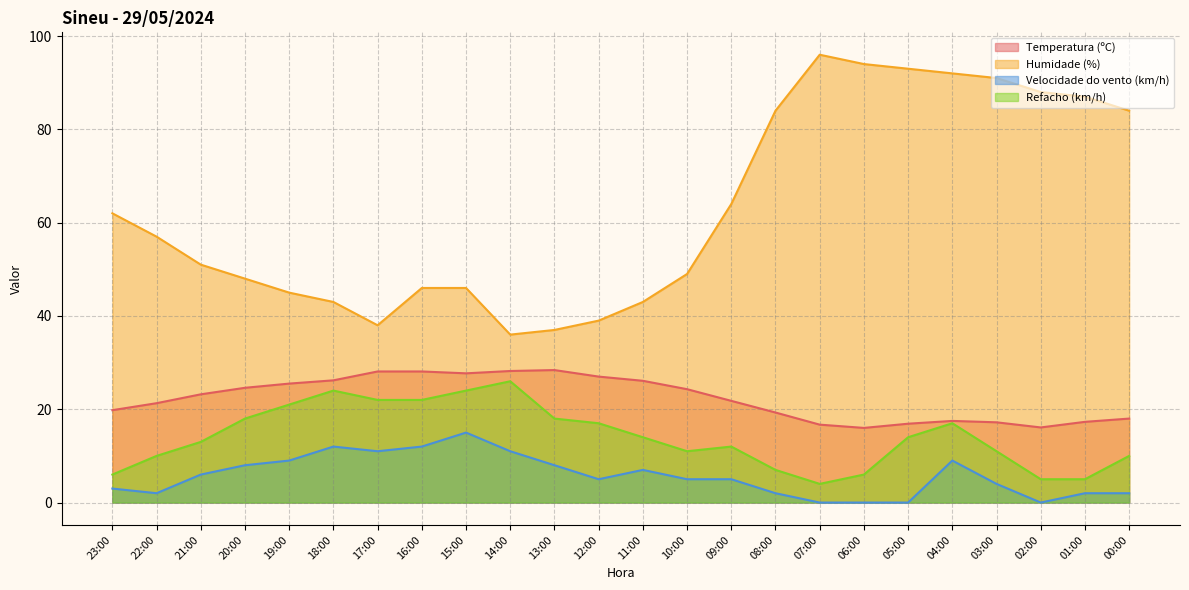

What is the difference between the maximum and minimum values in the Refacho (km/h) series?

22.0